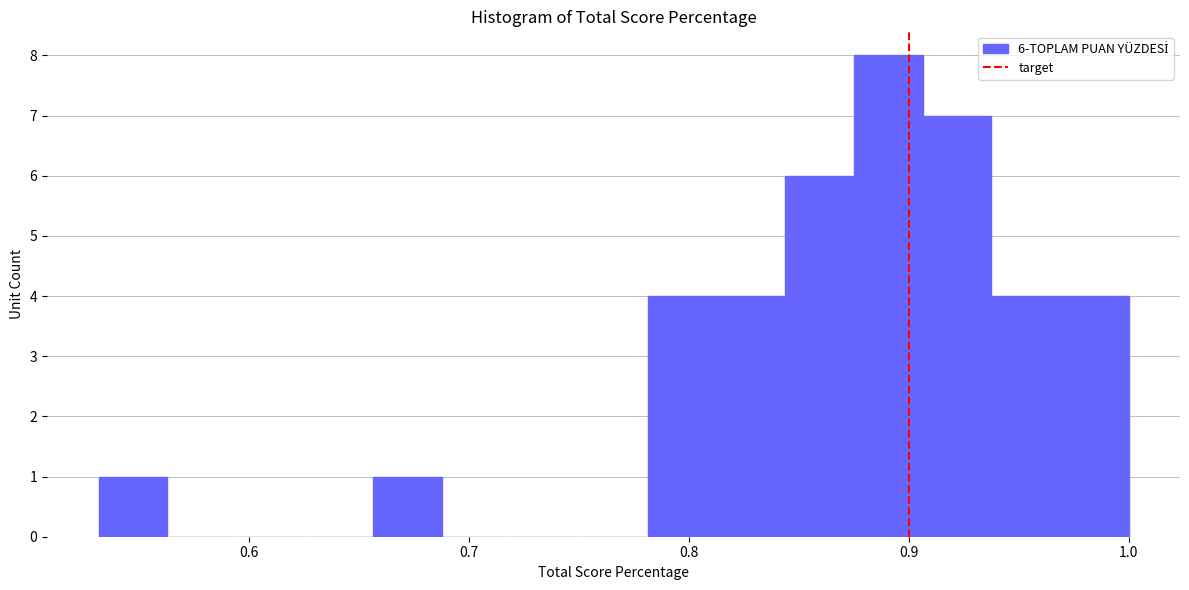

Read against the x-axis, roughly where is the centre of the tallest bar?

0.89